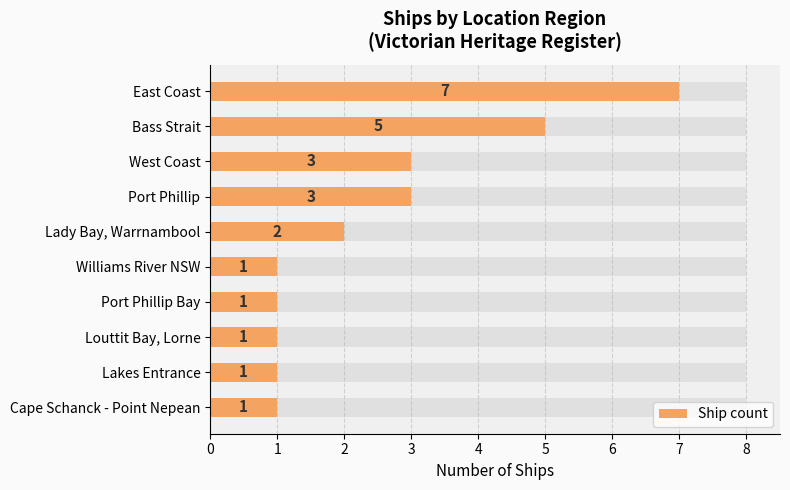

List the labels in order of value, largest first.

East Coast, Bass Strait, West Coast, Port Phillip, Lady Bay, Warrnambool, Williams River NSW, Port Phillip Bay, Louttit Bay, Lorne, Lakes Entrance, Cape Schanck - Point Nepean